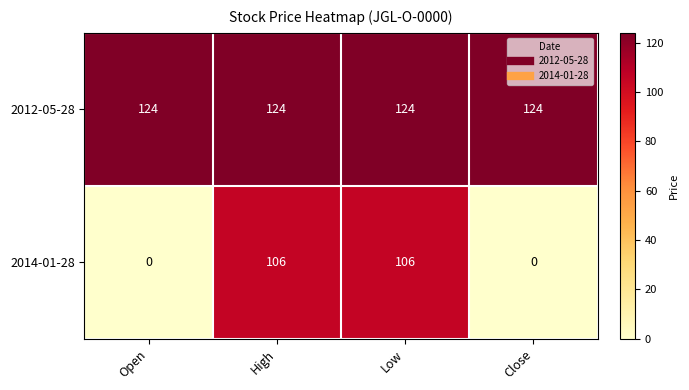

Which series has the largest total across all categories?

2012-05-28